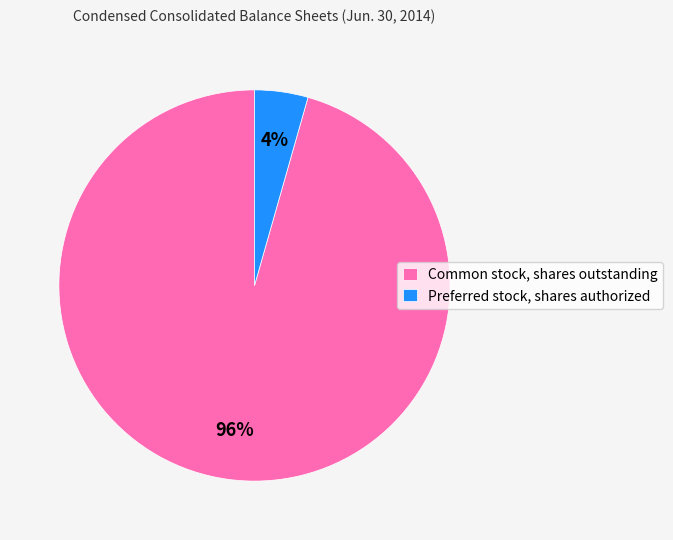

Which has a higher value, Preferred stock, shares authorized or Common stock, shares outstanding?

Common stock, shares outstanding